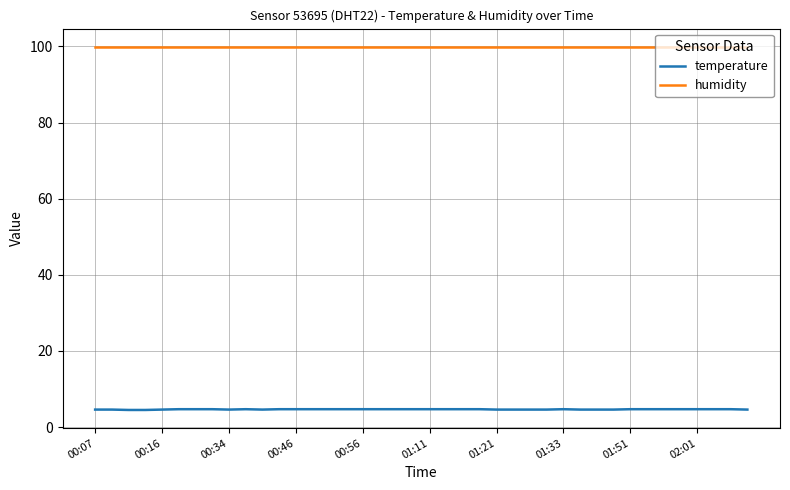

What is the highest value of the humidity series?

99.9